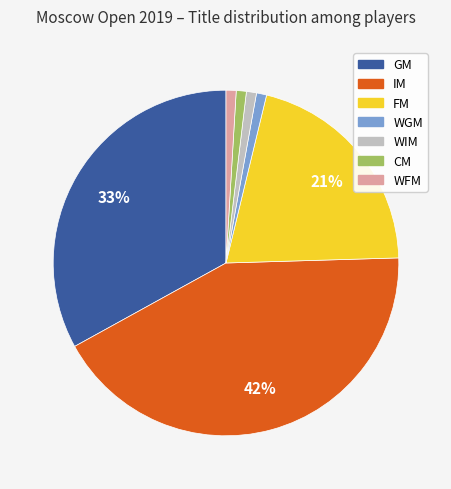

Which category has the biggest portion of the pie?

IM